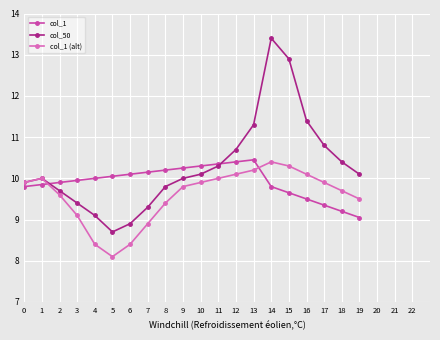

True or false: col_1 (alt) has a value of 13.7 at 8.

False